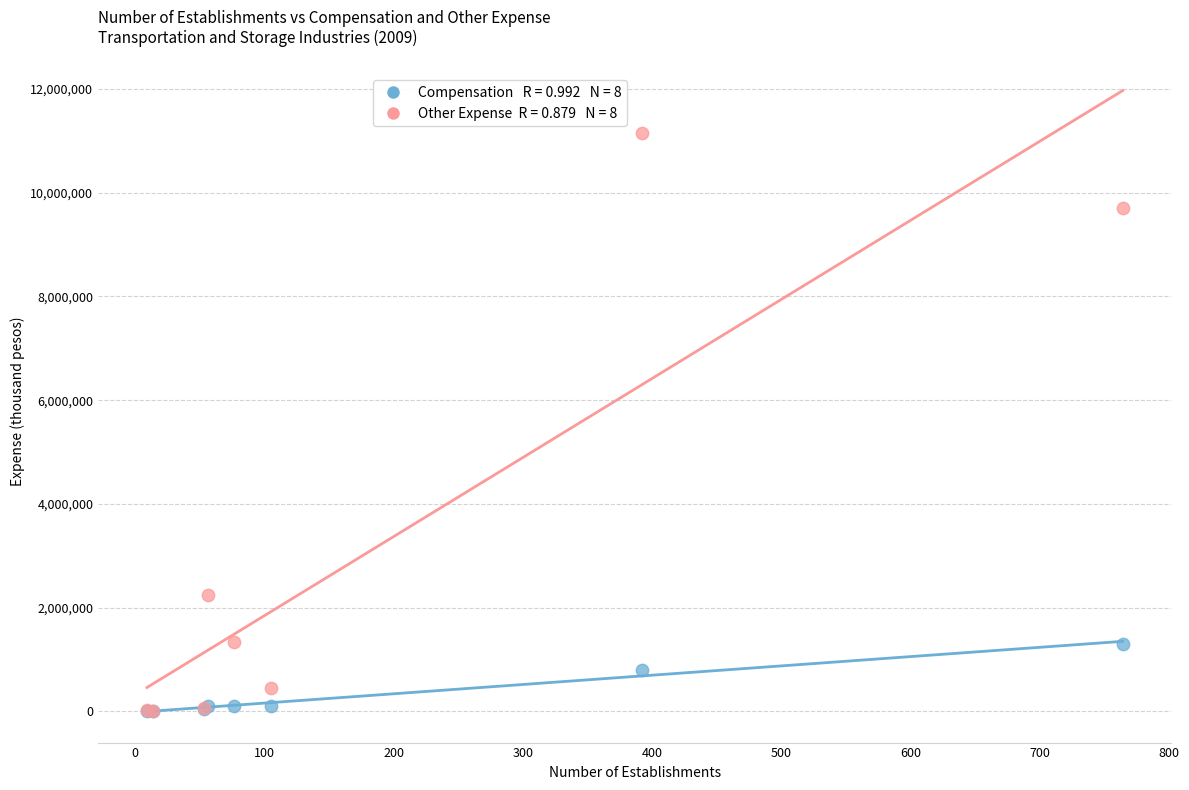

Across all series, what Y value is closest to 5580072?

2242664